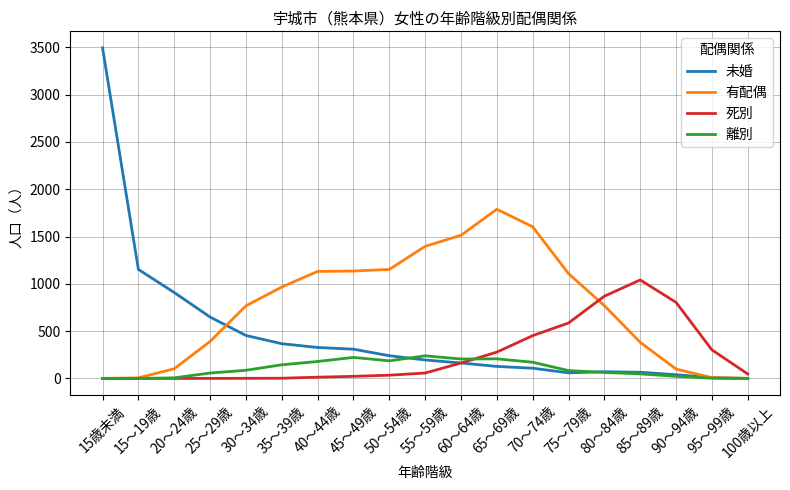

Rank the series by their average value, from highest to lowest.

有配偶, 未婚, 死別, 離別